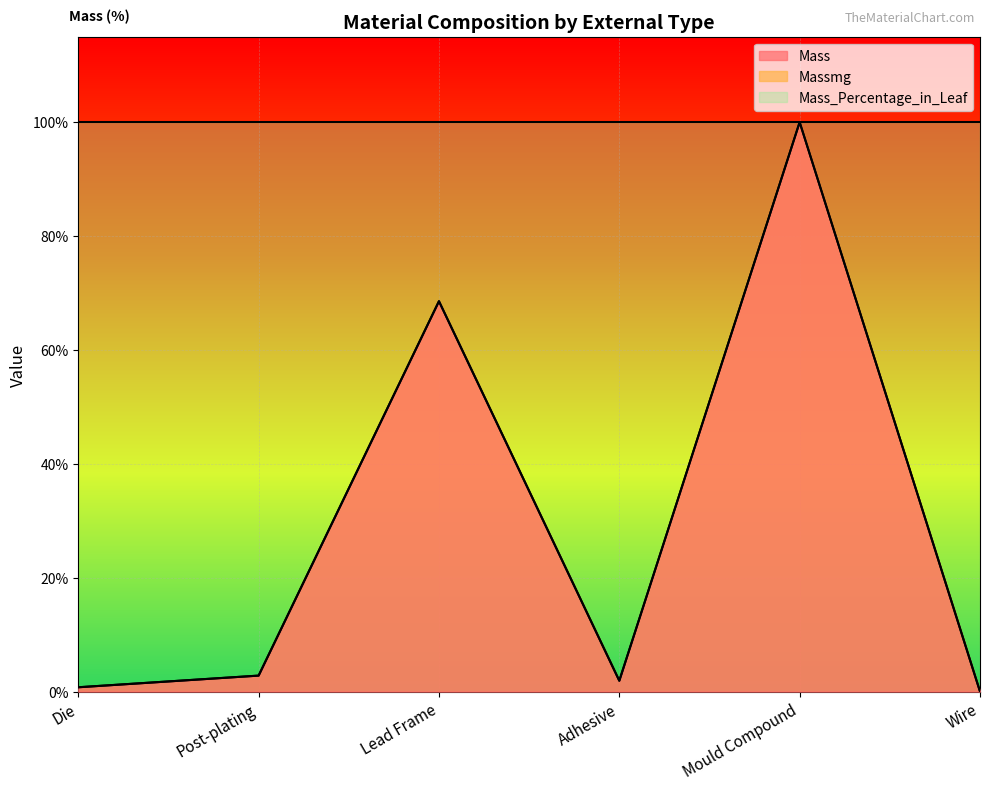

How many lines are shown in the chart?

3